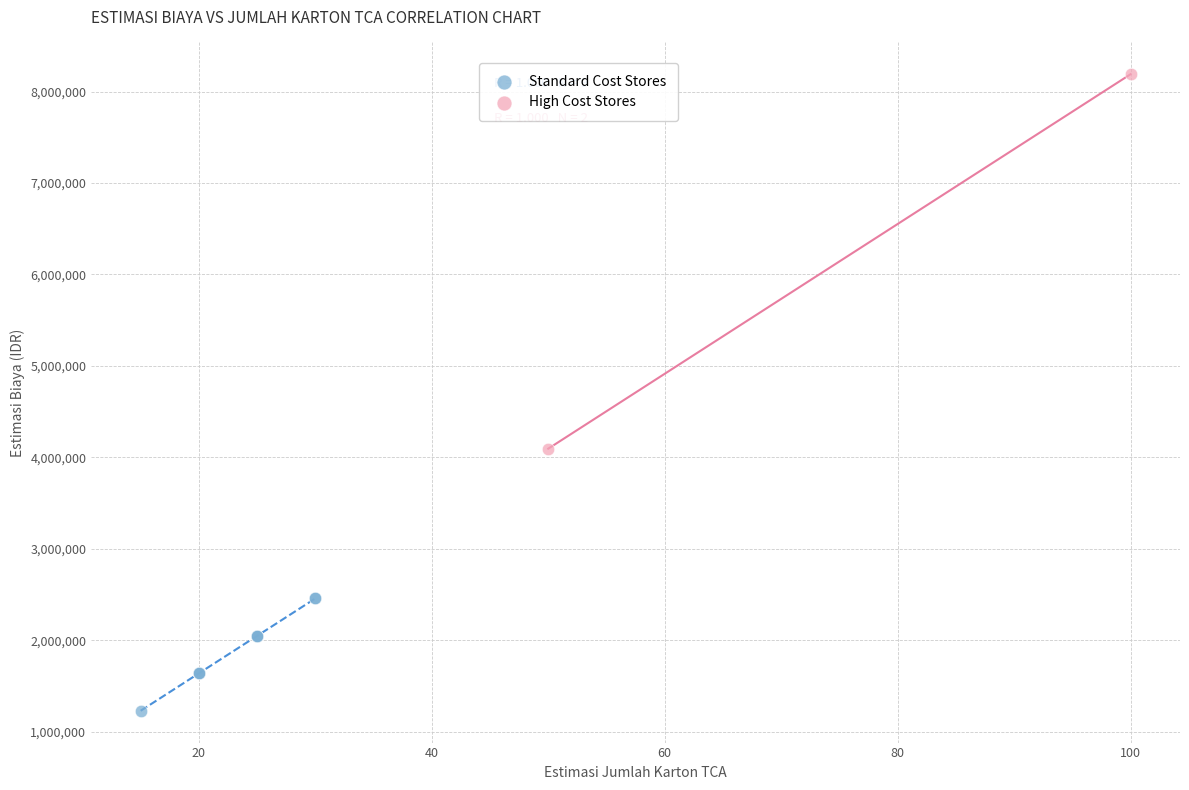

Which series has the largest Y range (max minus min)?

High Cost Stores